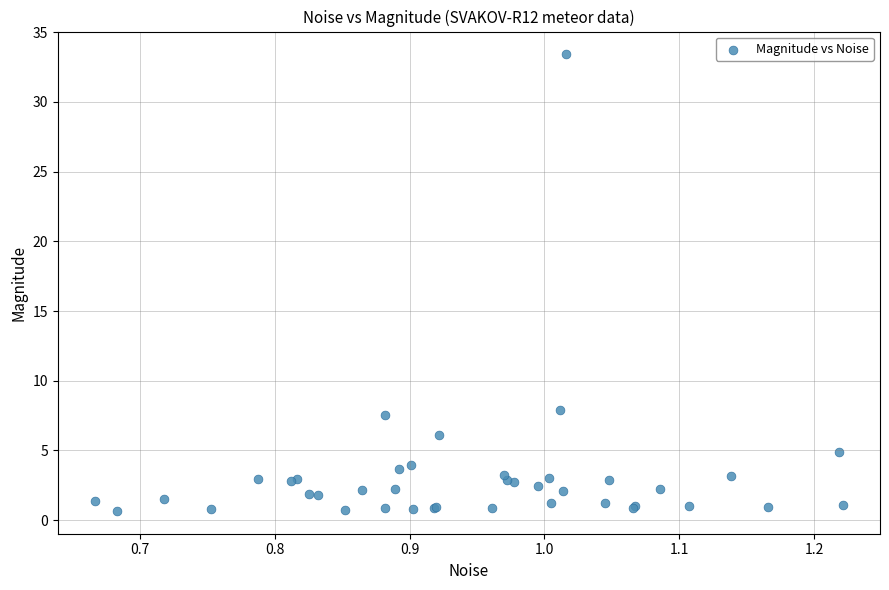

What Y value in the scatter plot is closest to 17?

7.9